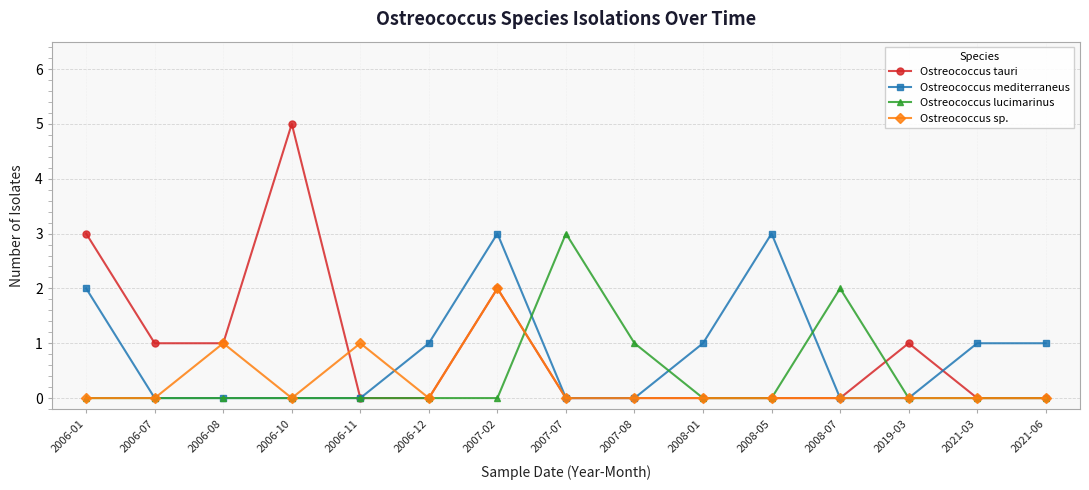

Reading left to right, extract all data points from this chart.

Ostreococcus tauri: 3	1	1	5	0	0	2	0	0	0	0	0	1	0	0
Ostreococcus mediterraneus: 2	0	0	0	0	1	3	0	0	1	3	0	0	1	1
Ostreococcus lucimarinus: 0	0	0	0	0	0	0	3	1	0	0	2	0	0	0
Ostreococcus sp.: 0	0	1	0	1	0	2	0	0	0	0	0	0	0	0